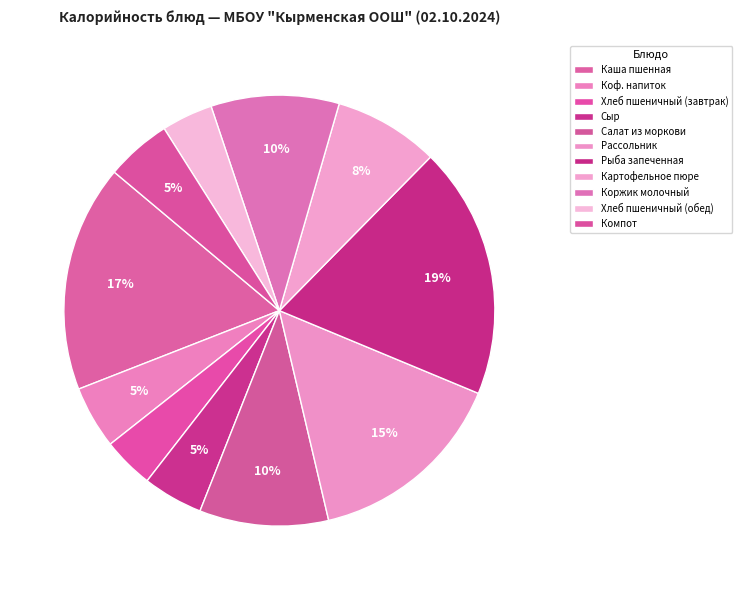

Rank the categories by value from lowest to highest.

Хлеб пшеничный (завтрак), Хлеб пшеничный (обед), Сыр, Коф. напиток, Компот, Картофельное пюре, Коржик молочный, Салат из моркови, Рассольник, Каша пшенная, Рыба запеченная